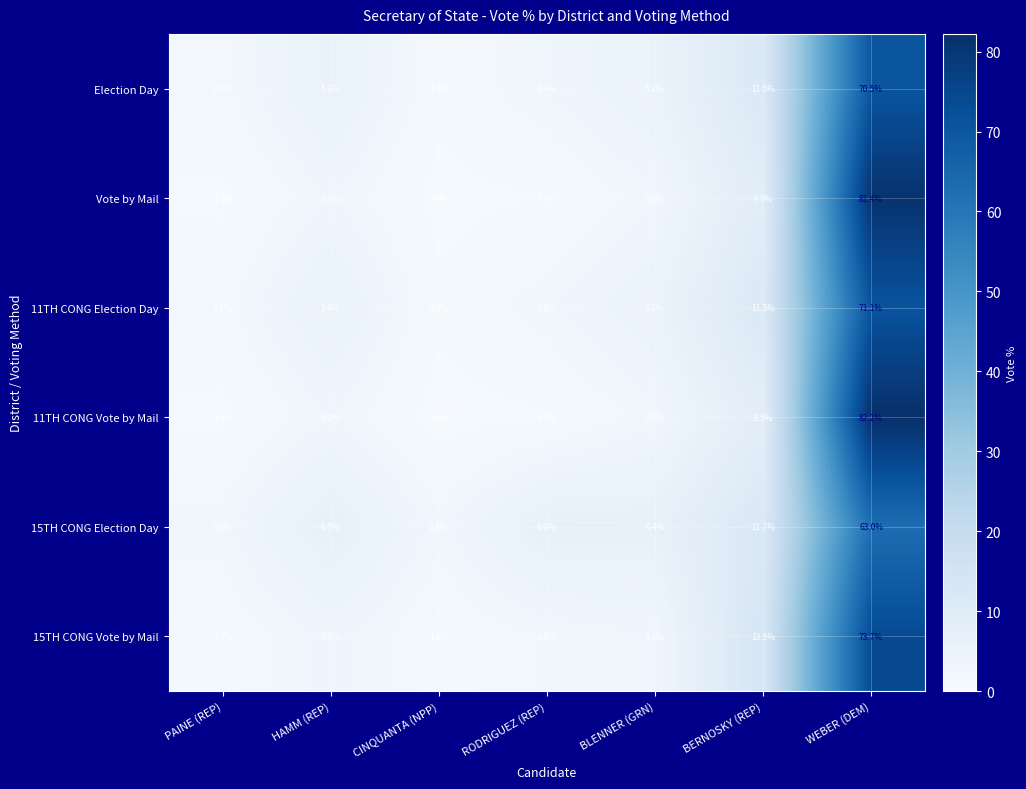

What is the sum of the Vote by Mail values at BLENNER (GRN) and CINQUANTA (NPP)?

3.9